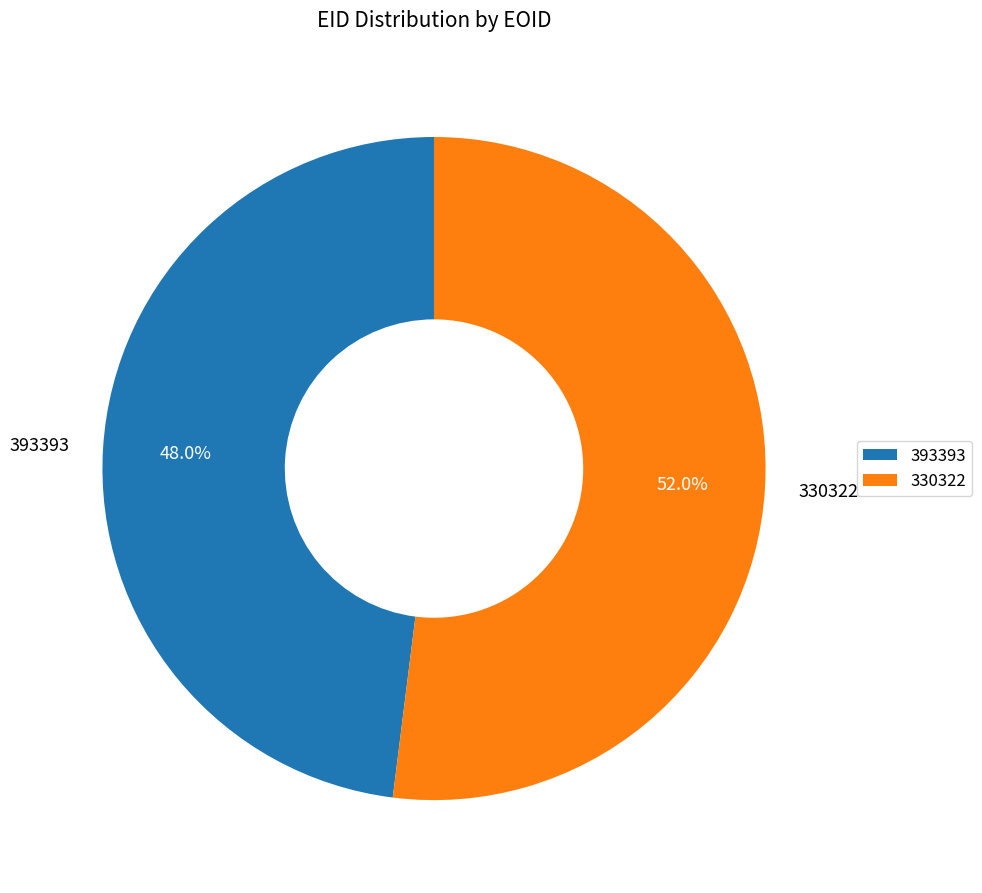

To the nearest percent, what is the average slice percentage?

50%